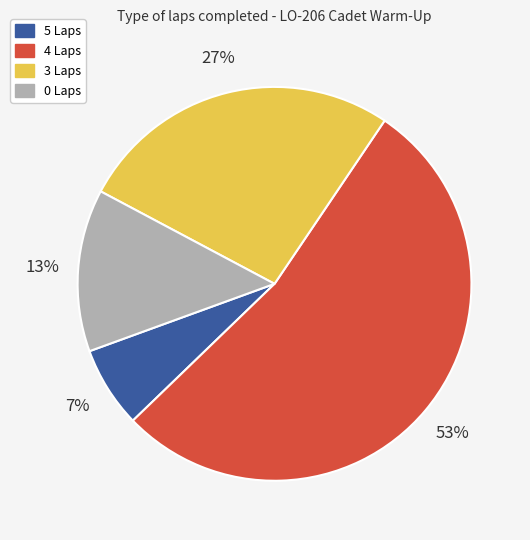

Approximately how many times larger is the value at 4 Laps compared to 3 Laps?

2.0